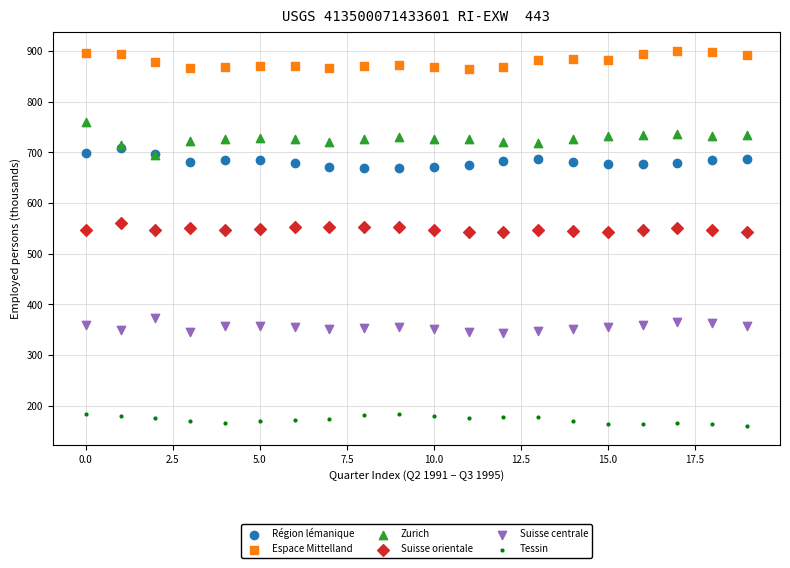

Which series has the largest Y range (max minus min)?

Zurich